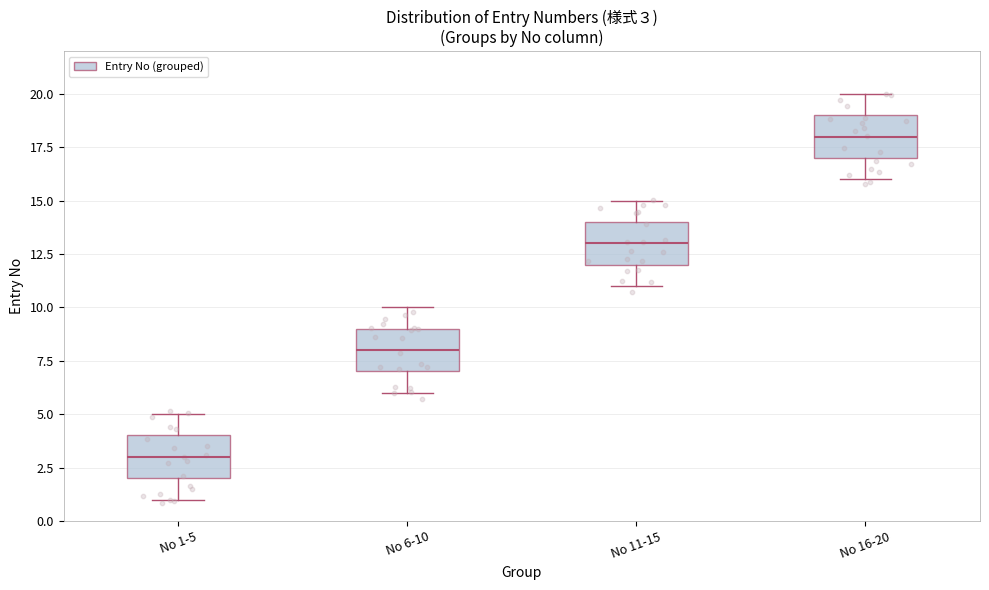

Which box's median line is the lowest?

No 1-5